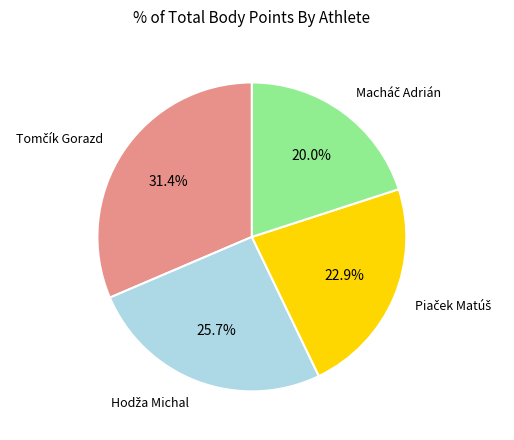

Does any single category account for the majority?

No